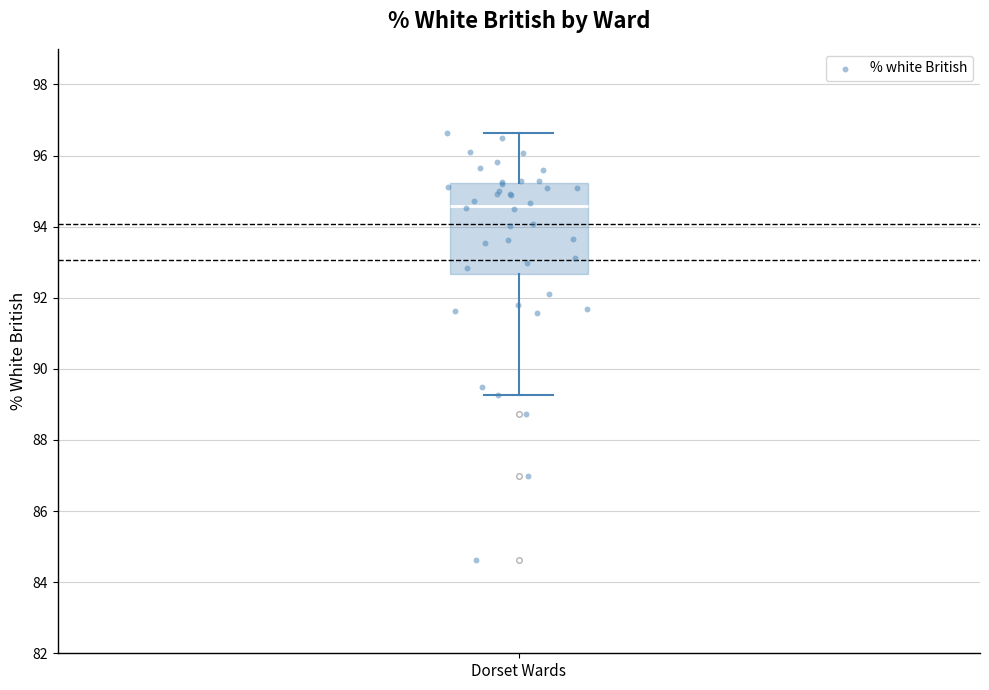

Transcribe this box plot: give where the median line is, the range the box spans, and where the two whiskers end, as read against the y-axis. The values are not printed on the chart, so give them approximately, as read against the axis.

median 94.6, box 92.6 to 95.2, whiskers 89.2 to 96.6